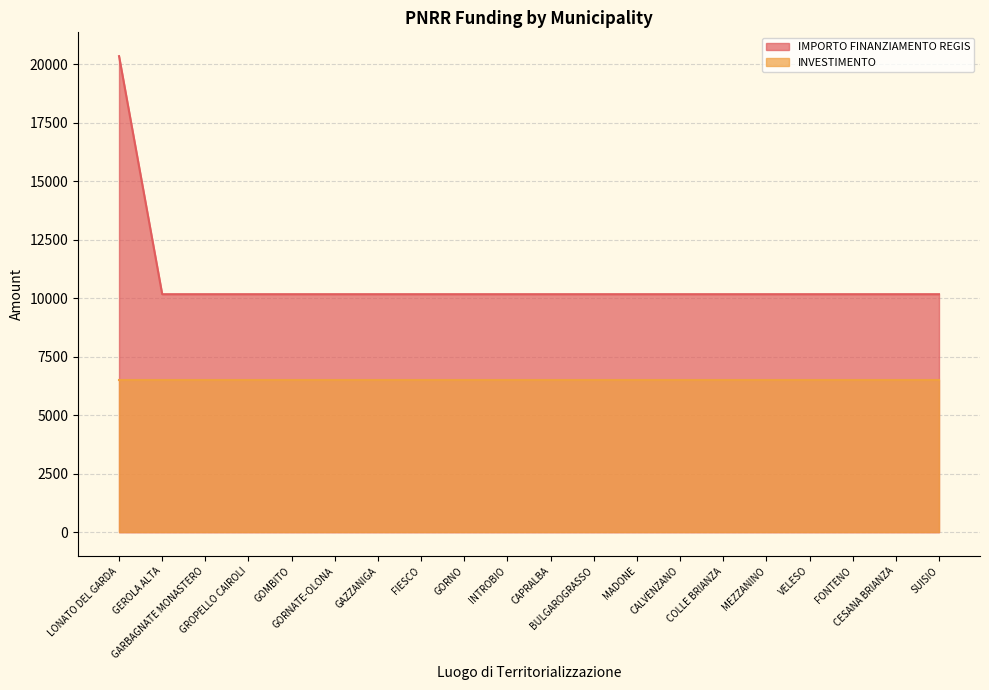

True or false: the data has more than 1 interior local peaks.

False